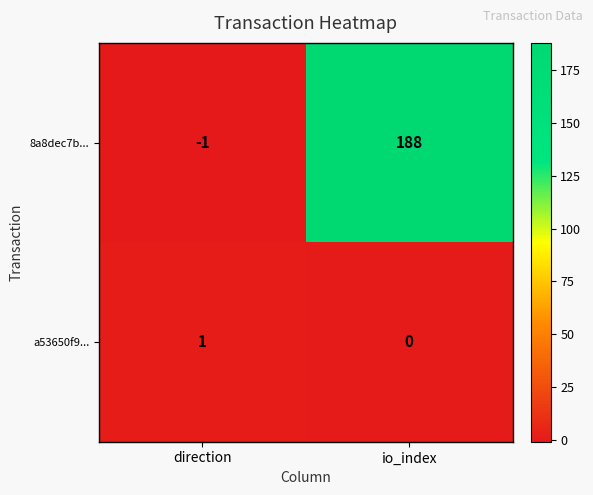

At which category is the sum across all series the highest?

io_index